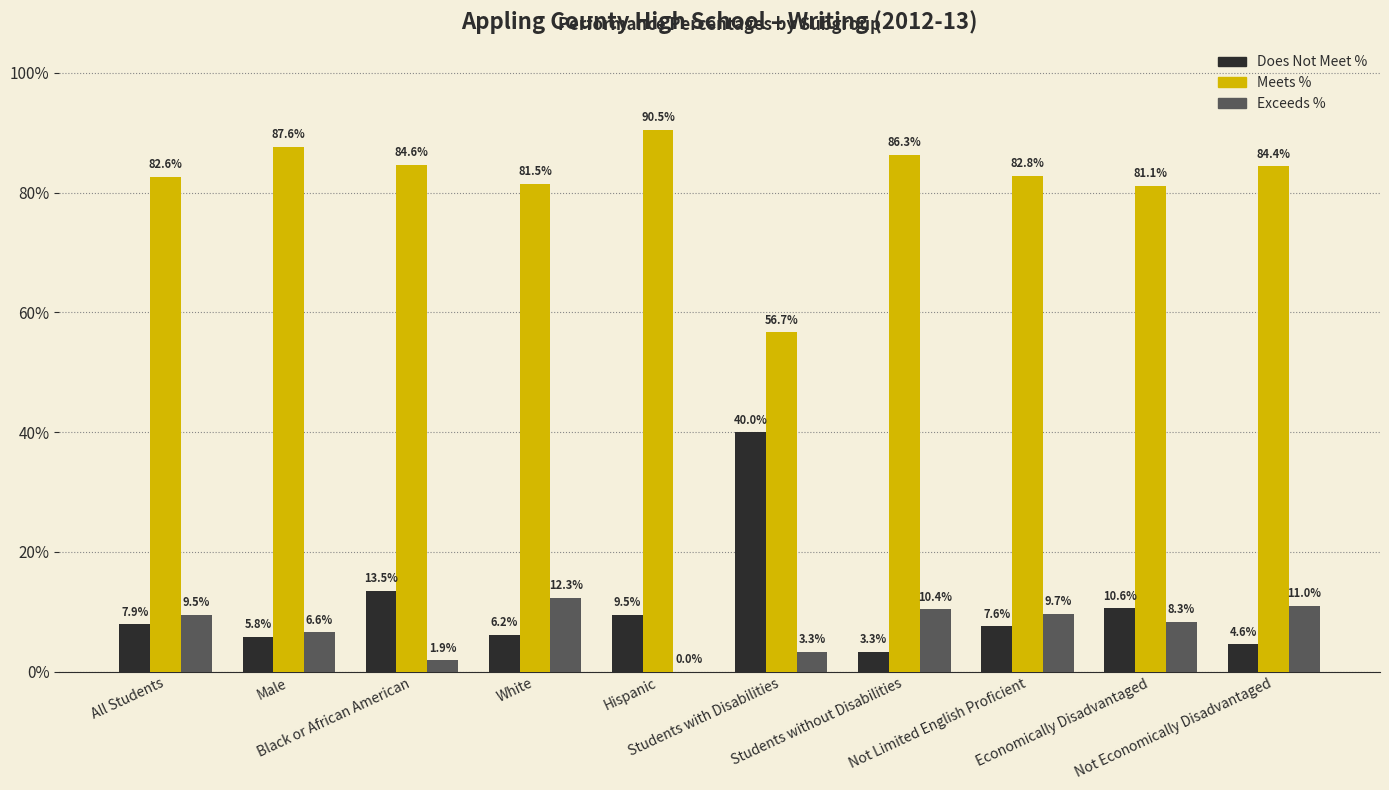

What is the maximum value shown in the chart?

90.5